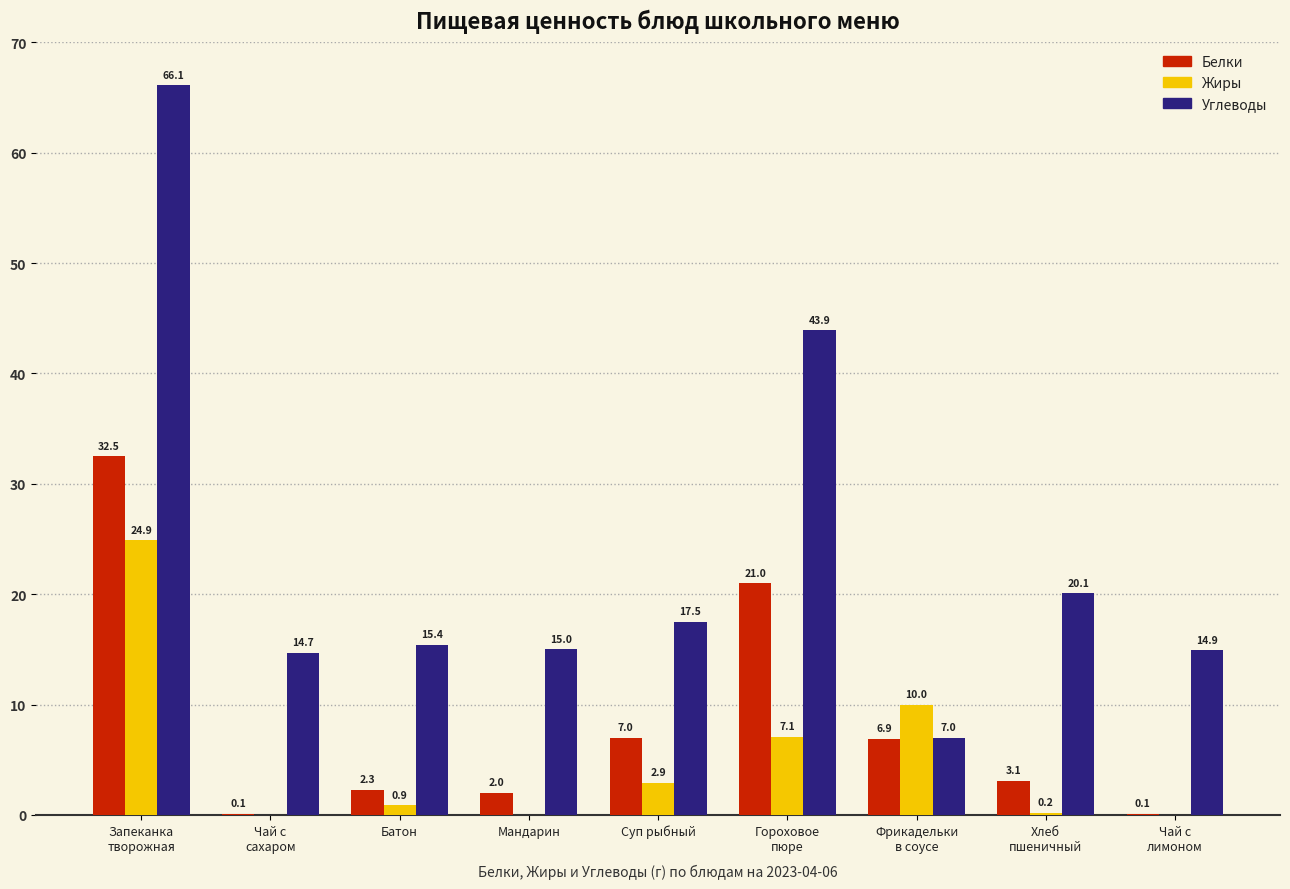

Which series has the largest total across all categories?

Углеводы